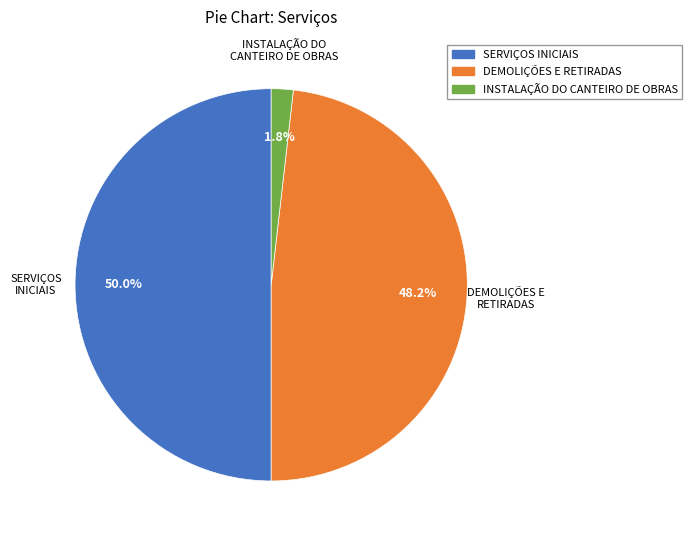

Which has a higher value, SERVIÇOS INICIAIS or DEMOLIÇÕES E RETIRADAS?

SERVIÇOS INICIAIS